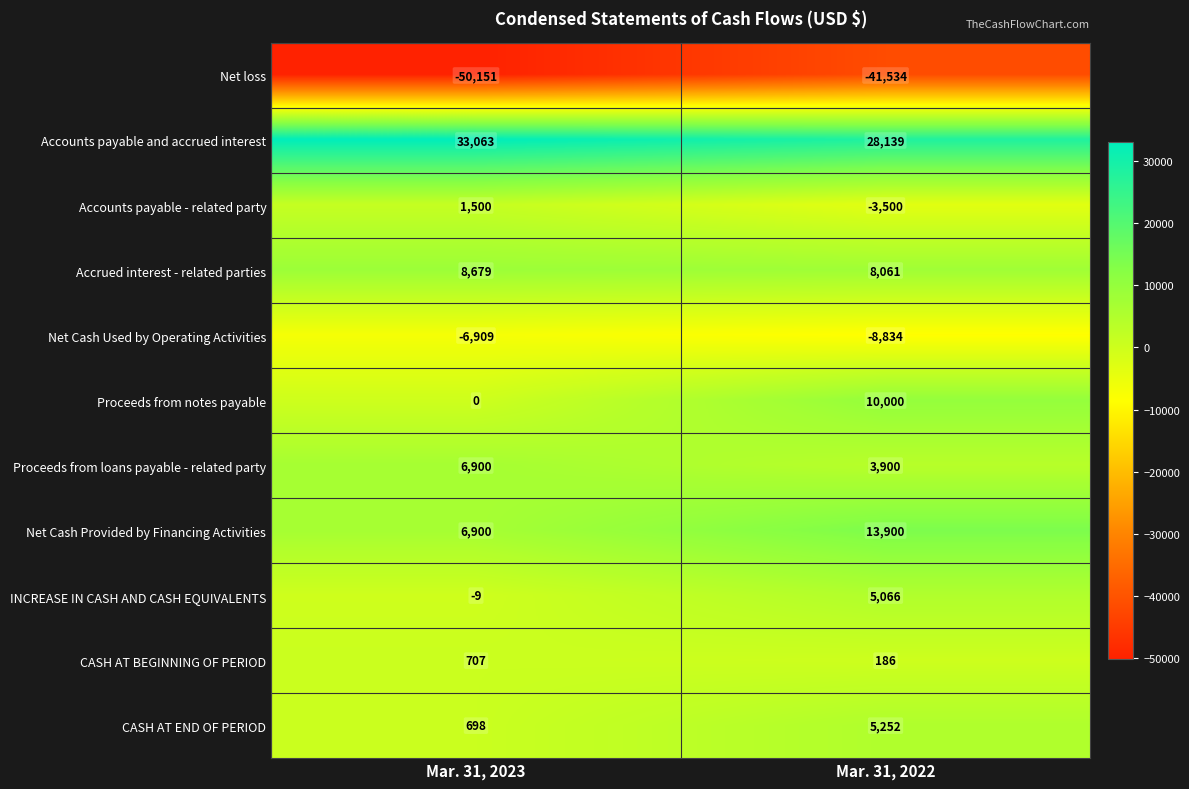

Which category has the highest value across all series?

Mar. 31, 2023